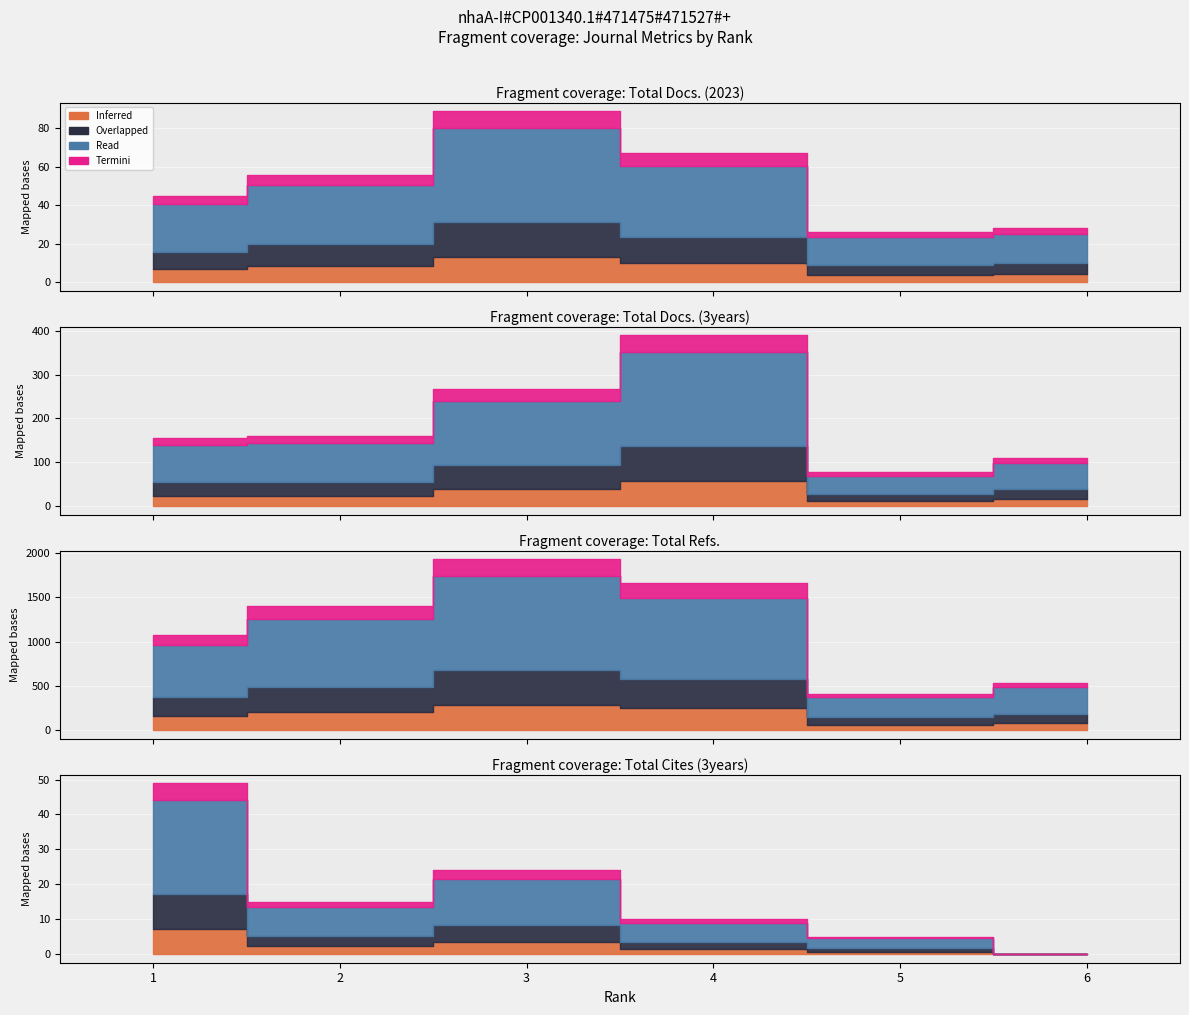

At which label is Total Docs. (3years) closest to 233?

3